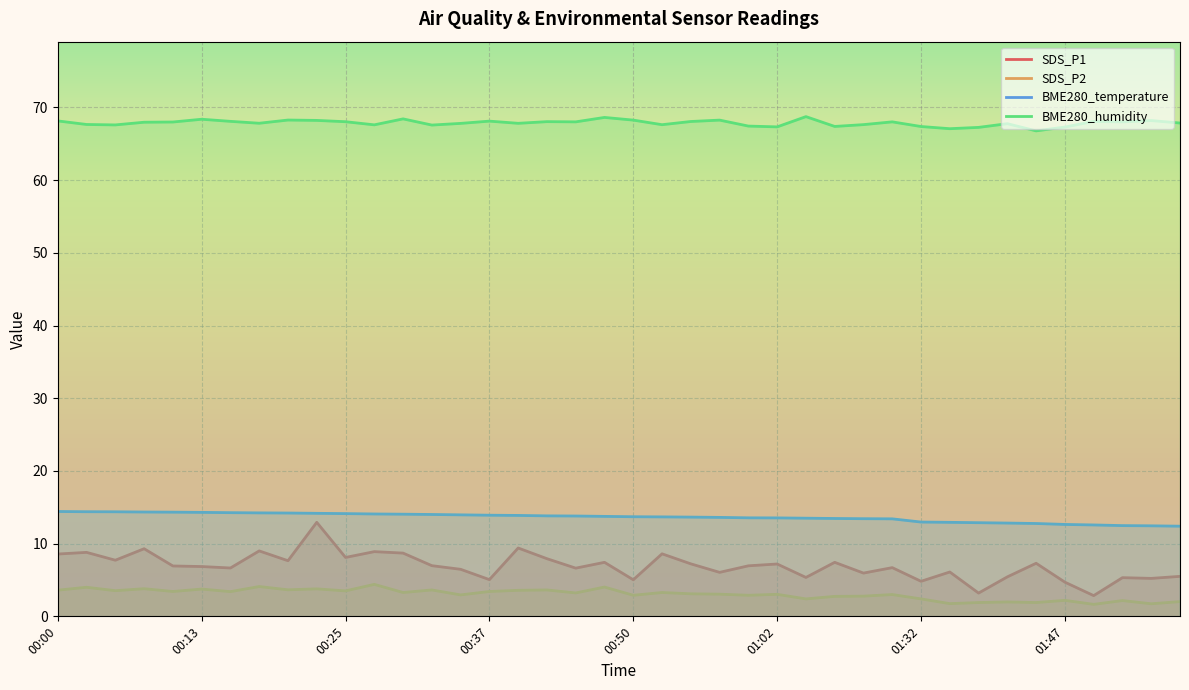

What is the greatest value displayed?

68.7